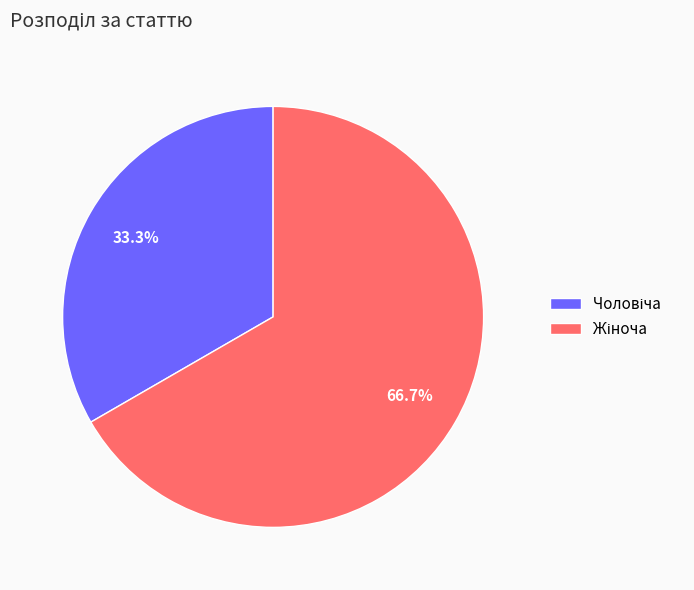

Is there a majority slice in this chart?

Yes